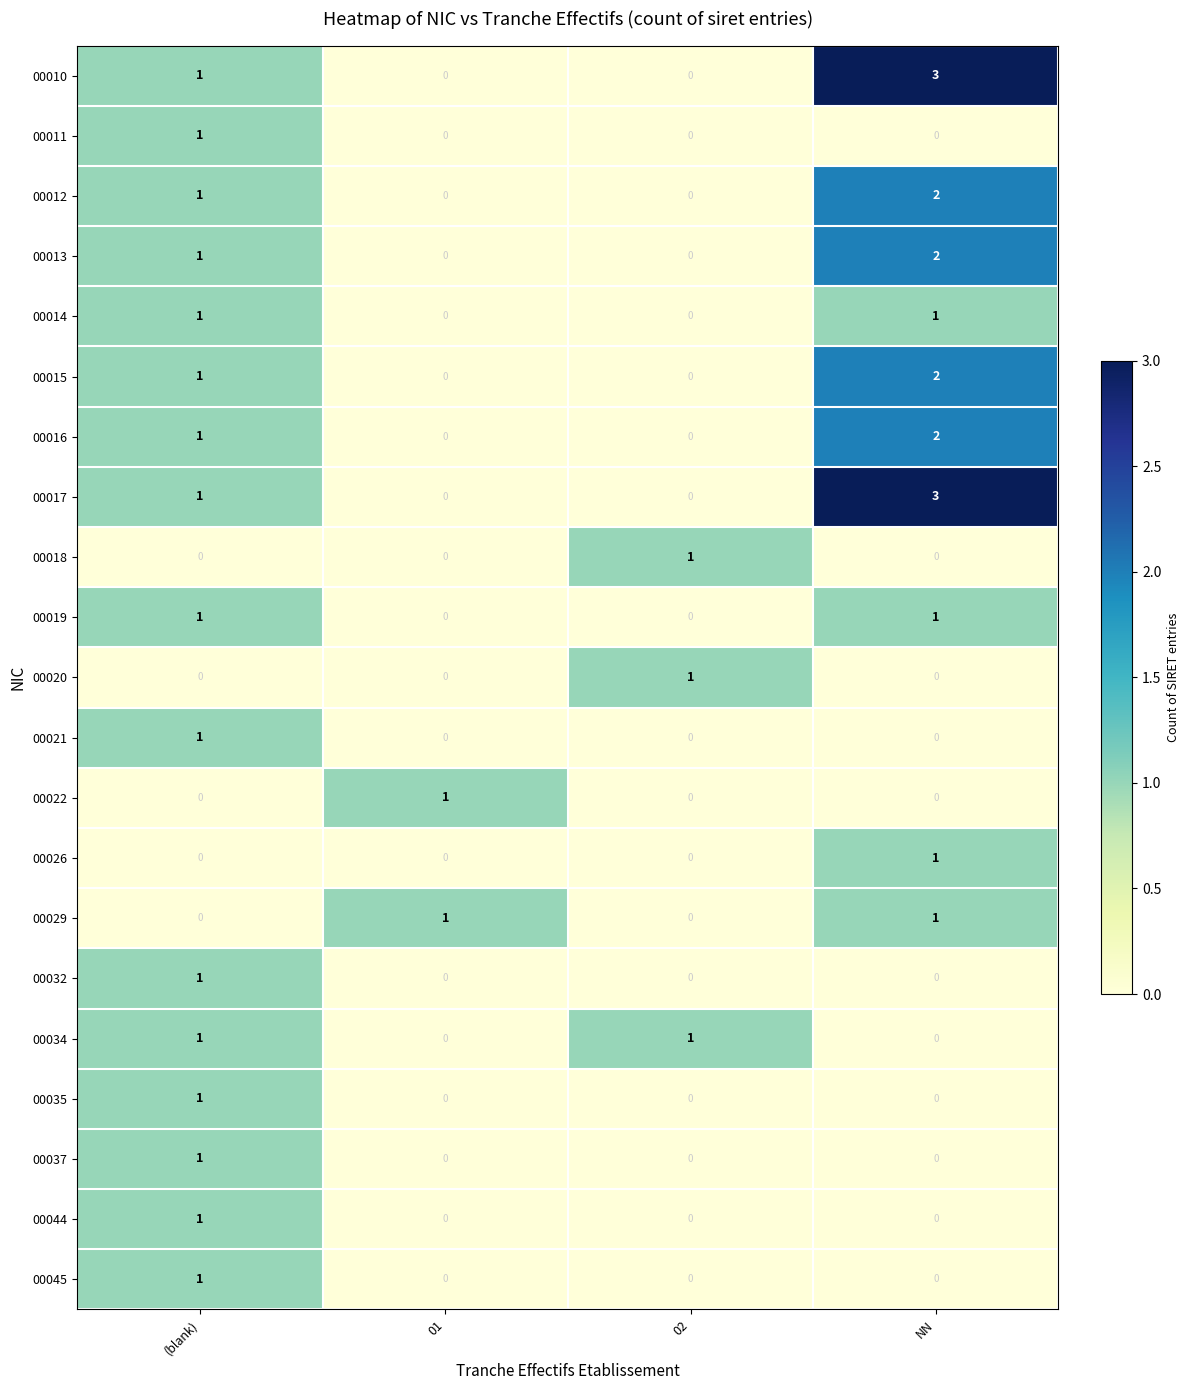

The 00019 series shows 0 at 01. True or false?

True